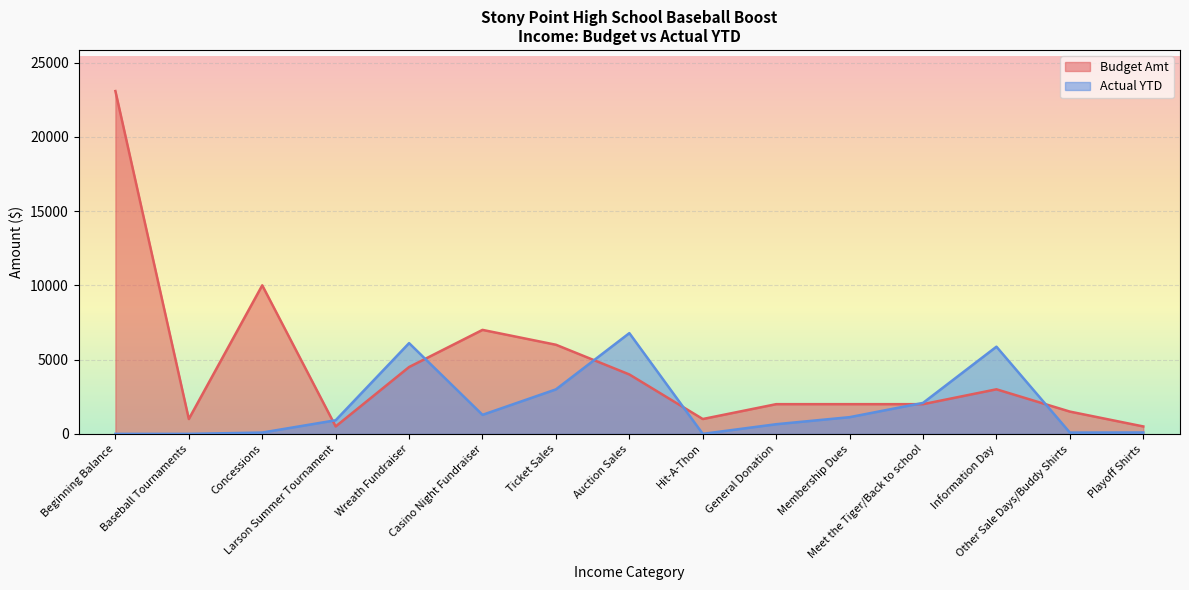

What is the value of the Budget Amt point at the 10th from the left?

2000.0